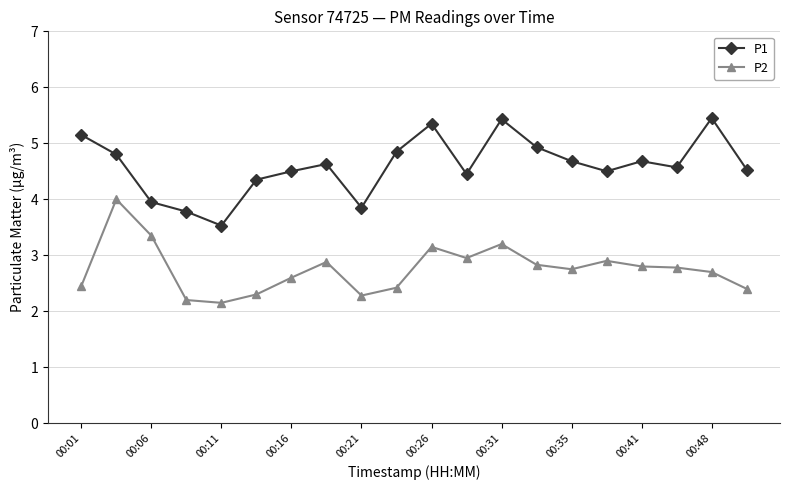

Rank the series by their maximum value, from lowest to highest.

P2, P1